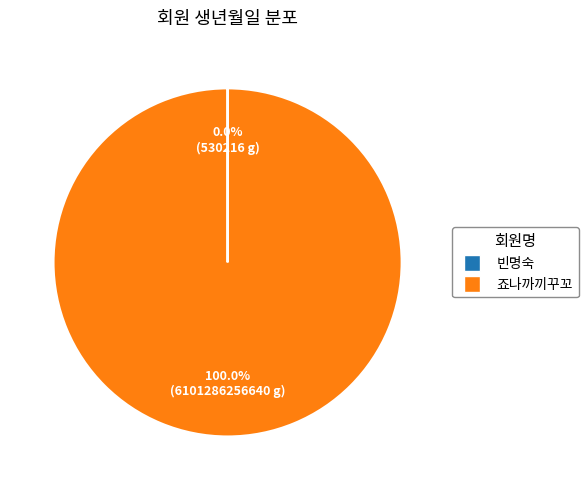

Which category has the biggest portion of the pie?

죠나까끼꾸꼬